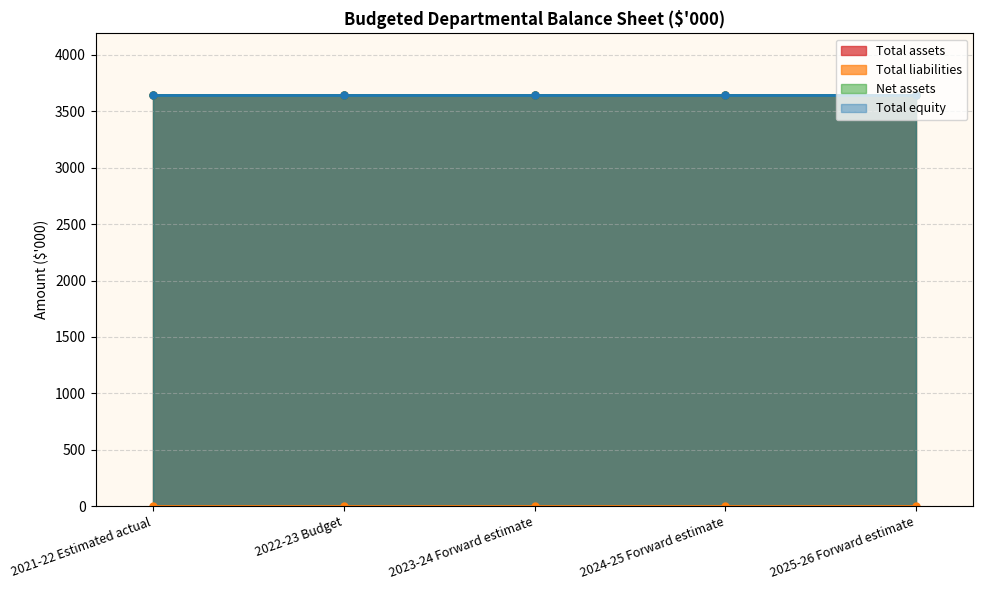

True or false: Total liabilities and Net assets intersect in this chart.

False